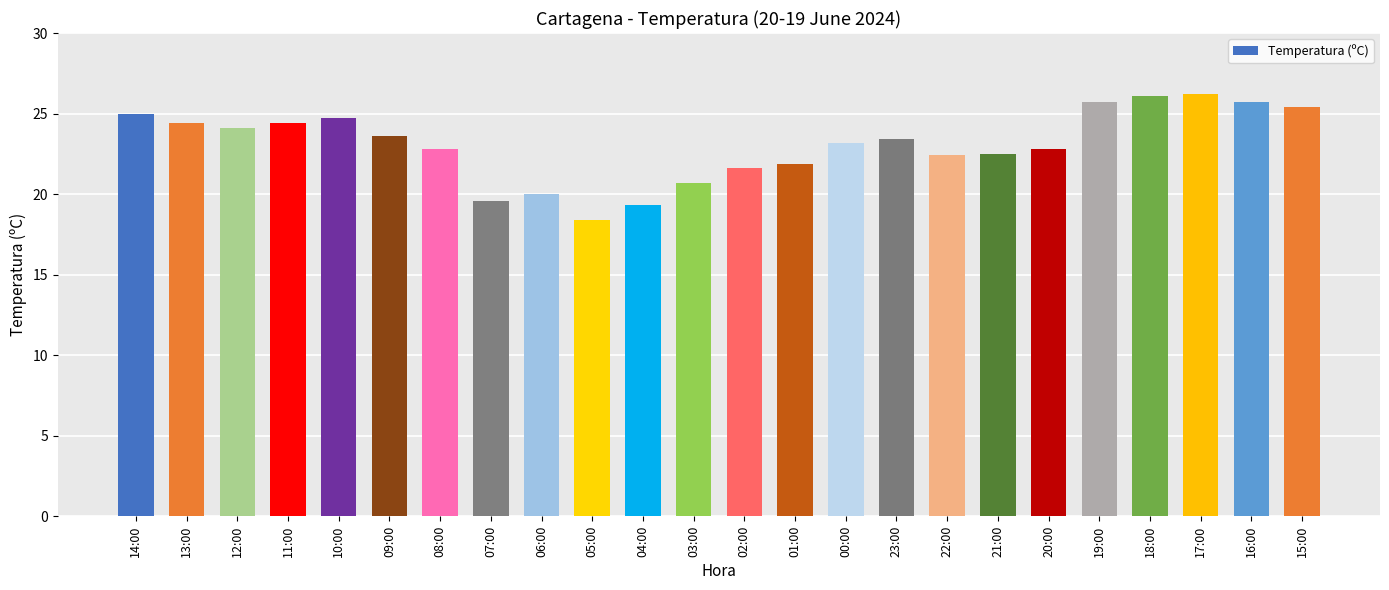

What is the difference between the maximum and second lowest values?

6.9